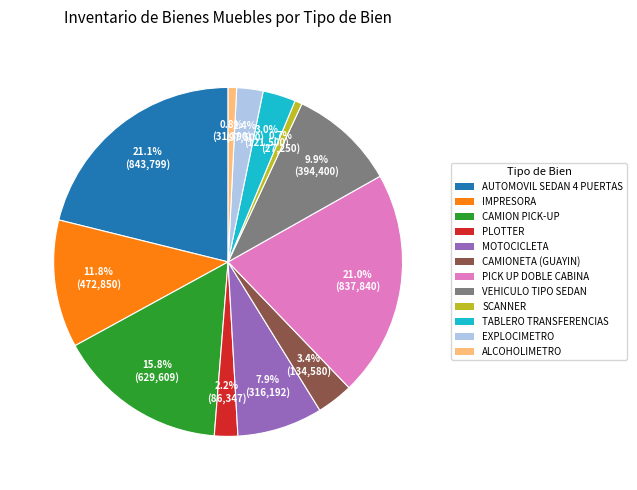

Is there a majority slice in this chart?

No